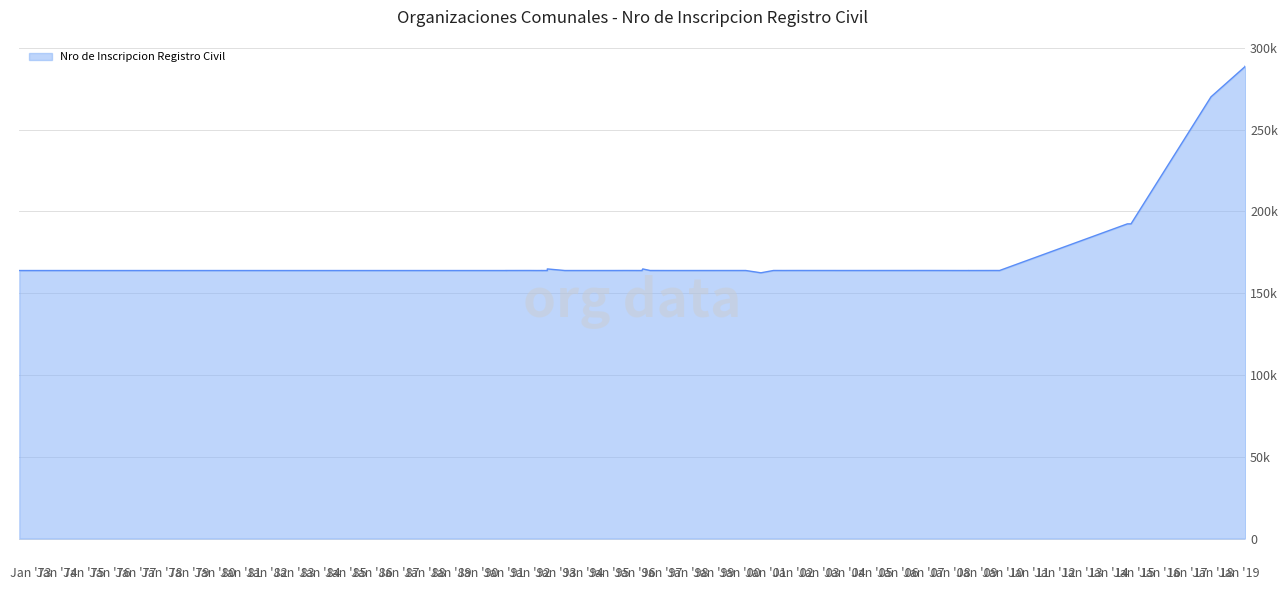

What is the sum of the values at 21-03-2000 and 06-12-2017?

433859